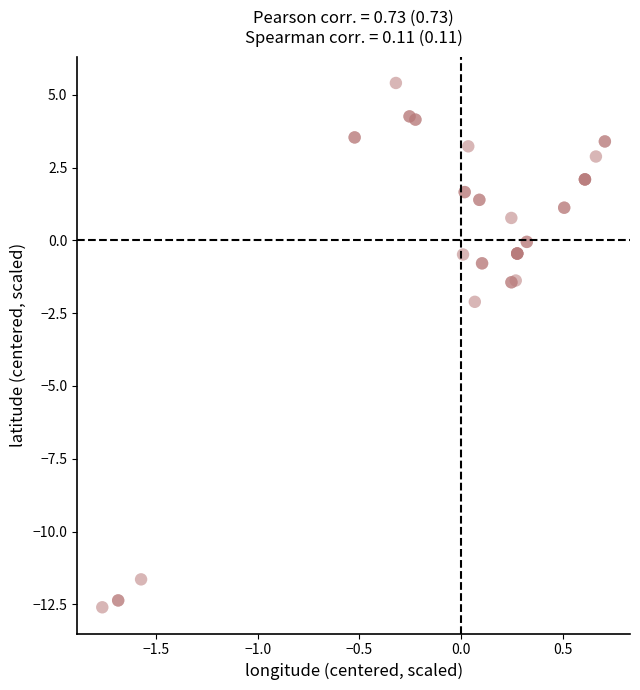

What Y value in the scatter plot is closest to -3?

-2.1